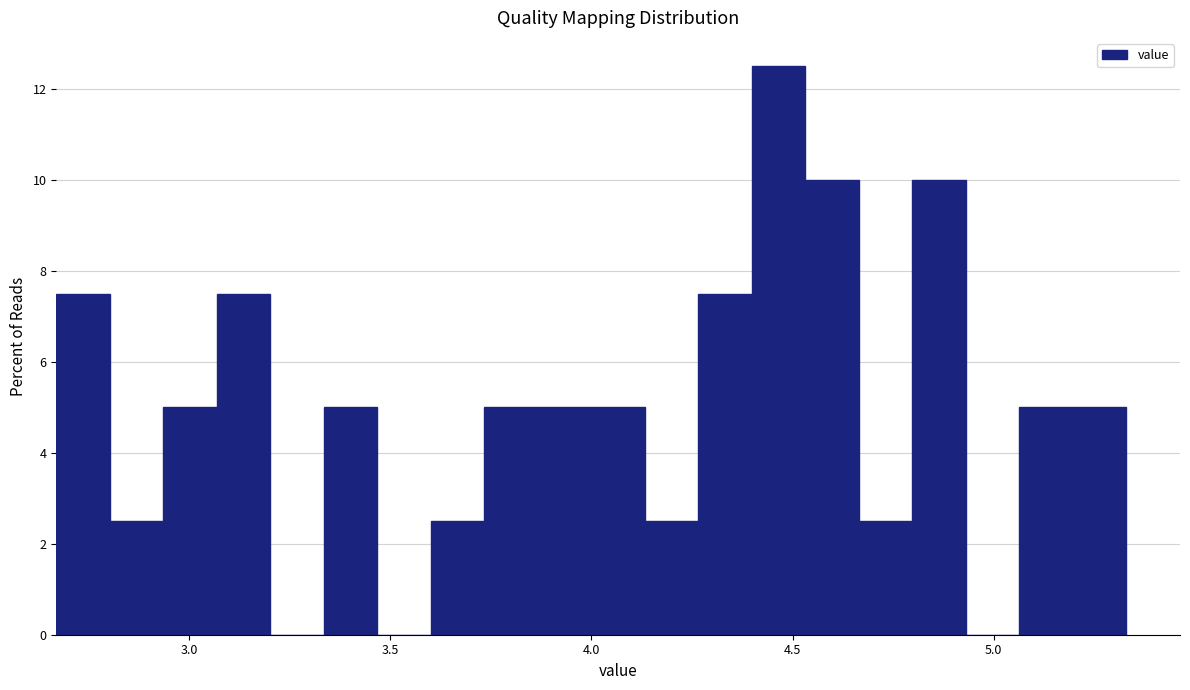

Read against the x-axis, roughly where is the centre of the tallest bar?

4.45